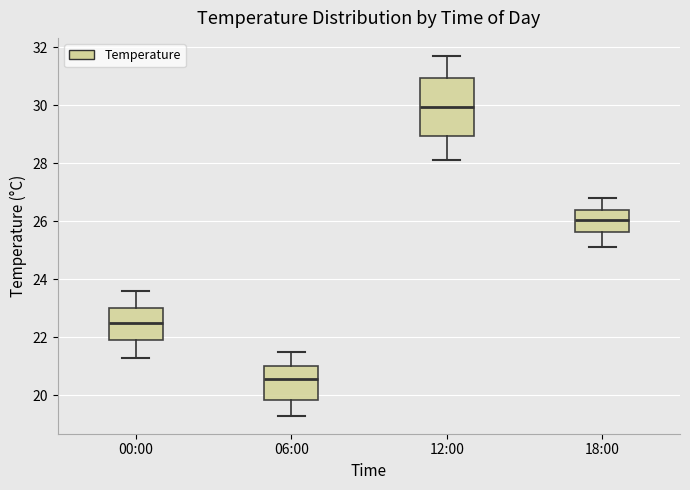

Reading left to right, transcribe this box plot: for each box, give where its median line is, the range the box spans, and where its two whiskers end, as read against the y-axis. The values are not printed on the chart, so give them approximately, as read against the axis.

00:00: median 22.6, box 22.0 to 23.0, whiskers 21.4 to 23.6
06:00: median 20.6, box 19.8 to 21.0, whiskers 19.4 to 21.6
12:00: median 30.0, box 29.0 to 31.0, whiskers 28.2 to 31.8
18:00: median 26.0, box 25.6 to 26.4, whiskers 25.2 to 26.8